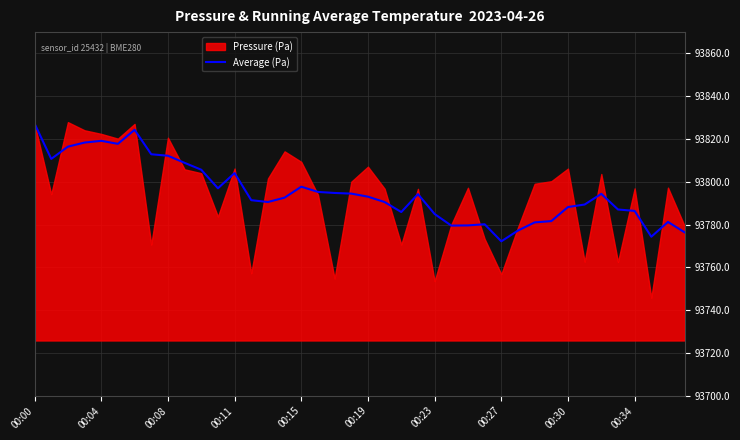

Is it true that Average (Pa) equals 132686.1 at 00:19?

False